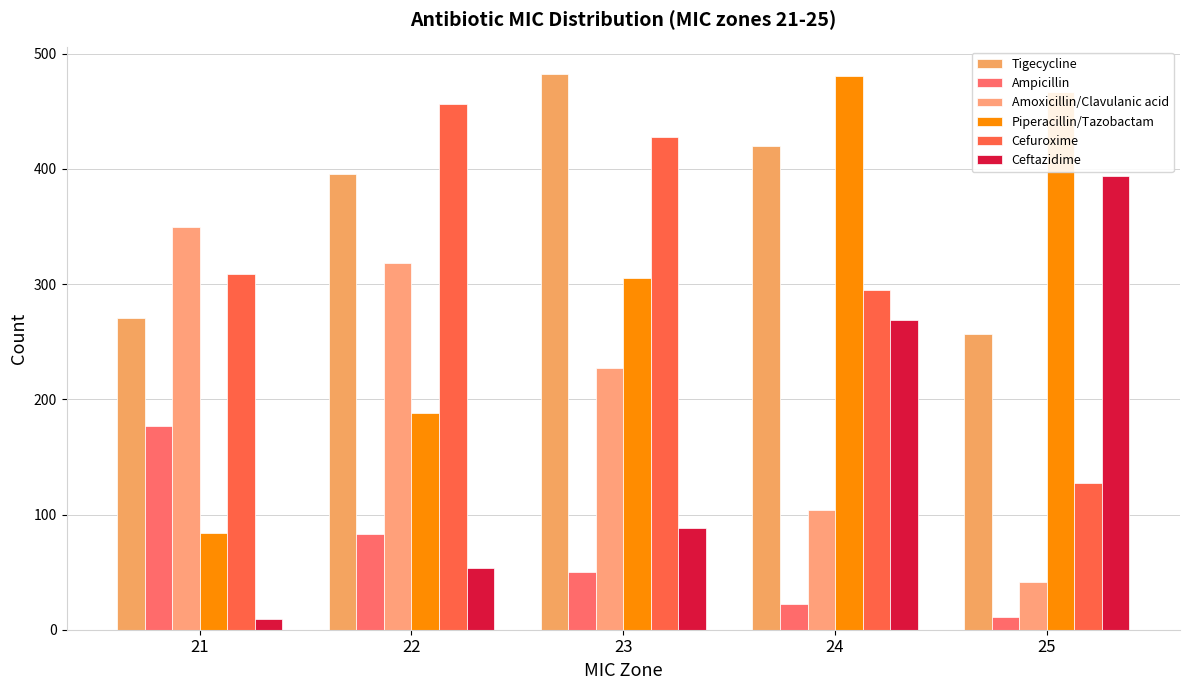

Reading left to right, what are all the values shown in this chart?

Tigecycline: 21=271	22=396	23=482	24=420	25=257
Ampicillin: 21=177	22=83	23=50	24=22	25=11
Amoxicillin/Clavulanic acid: 21=350	22=318	23=227	24=104	25=41
Piperacillin/Tazobactam: 21=84	22=188	23=305	24=481	25=467
Cefuroxime: 21=309	22=456	23=428	24=295	25=127
Ceftazidime: 21=9	22=54	23=88	24=269	25=394